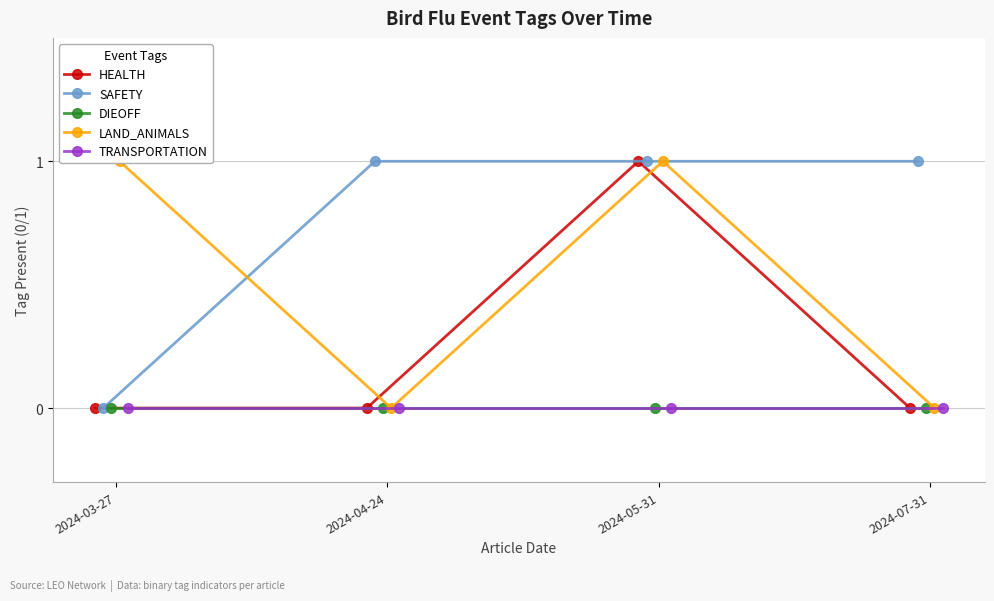

Is it true that HEALTH equals 1 at 2024-05-31?

True